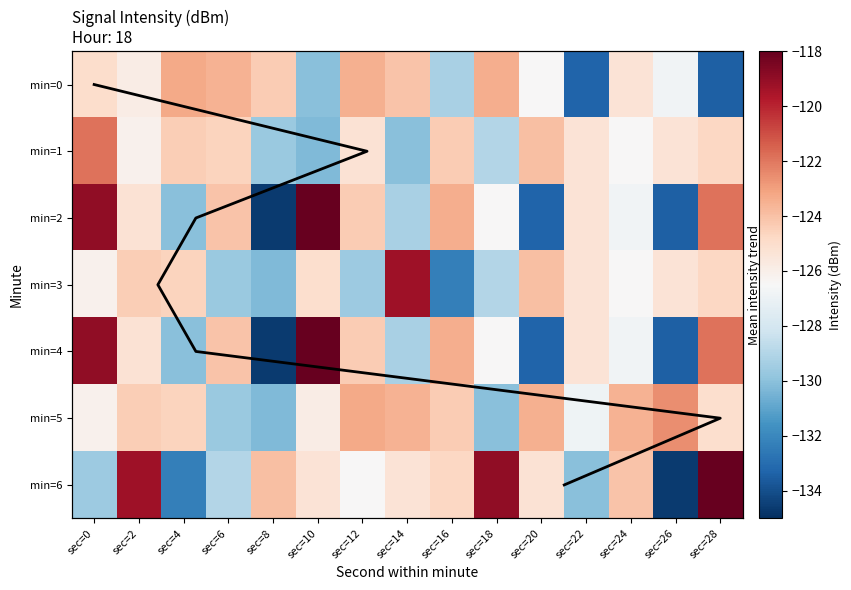

What value does the 2 series have at sec=16?

-124.3